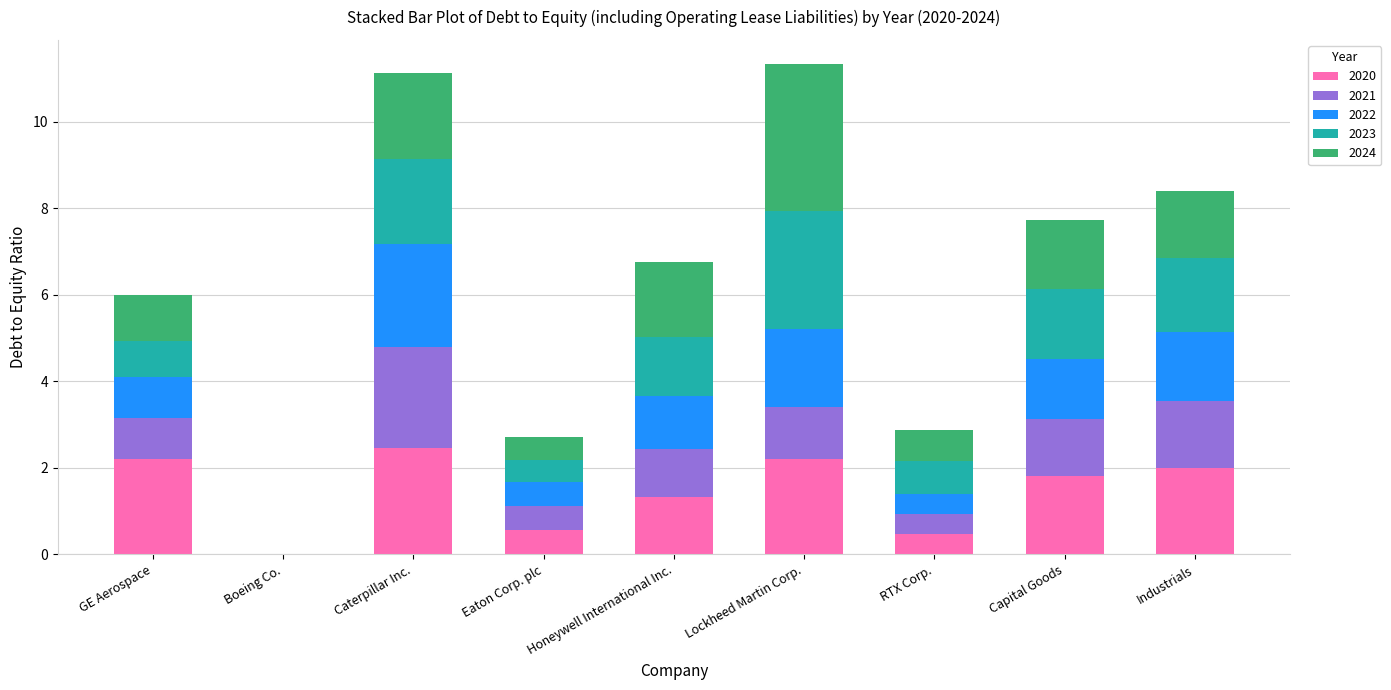

At which label is 2020 closest to 1?

Honeywell International Inc.